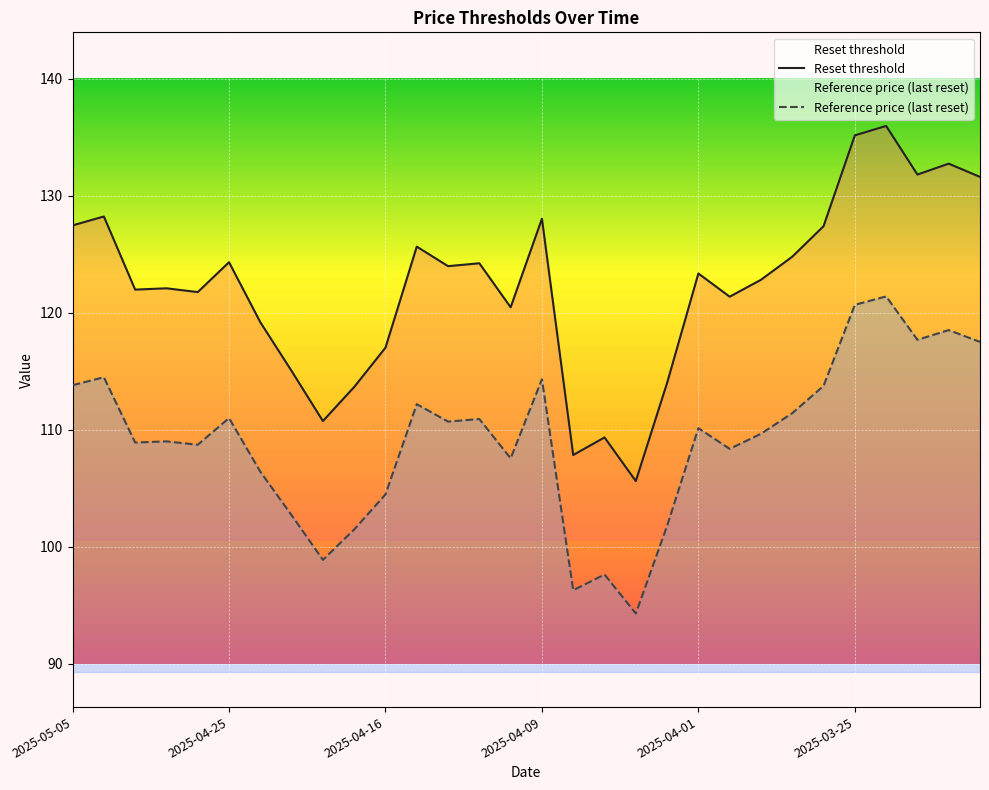

True or false: Reset threshold has more than 0 points higher than both neighbors.

True